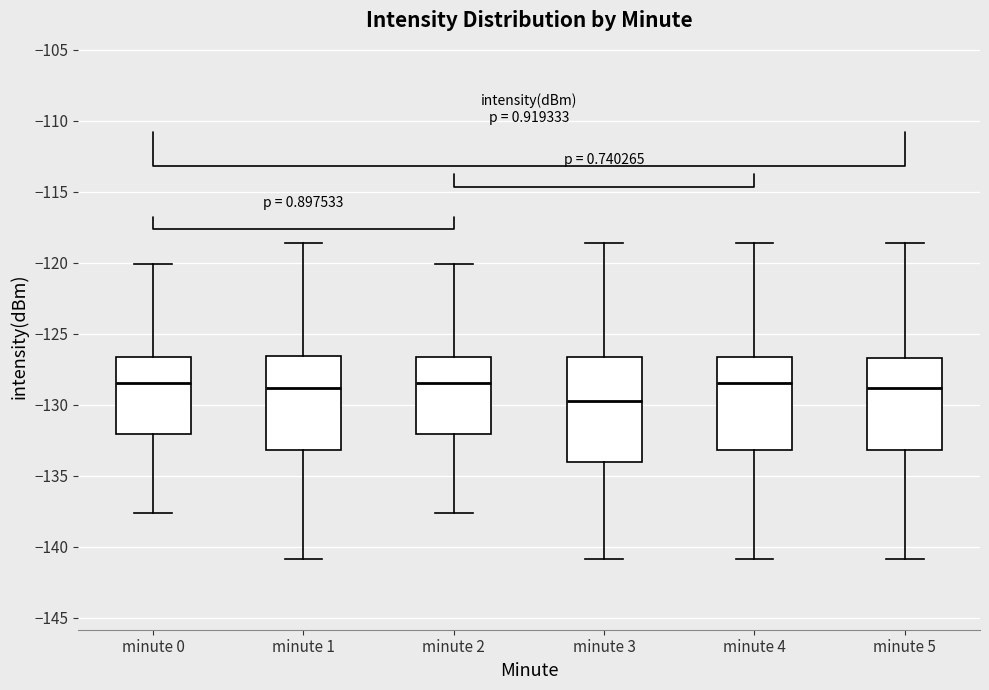

Reading left to right, transcribe this box plot: for each box, give where its median line is, the range the box spans, and where its two whiskers end, as read against the y-axis. The values are not printed on the chart, so give them approximately, as read against the axis.

minute 0: median -128.5, box -132.0 to -126.5, whiskers -137.5 to -120.0
minute 1: median -129.0, box -133.0 to -126.5, whiskers -141.0 to -118.5
minute 2: median -128.5, box -132.0 to -126.5, whiskers -137.5 to -120.0
minute 3: median -130.0, box -134.0 to -126.5, whiskers -141.0 to -118.5
minute 4: median -128.5, box -133.0 to -126.5, whiskers -141.0 to -118.5
minute 5: median -129.0, box -133.0 to -126.5, whiskers -141.0 to -118.5